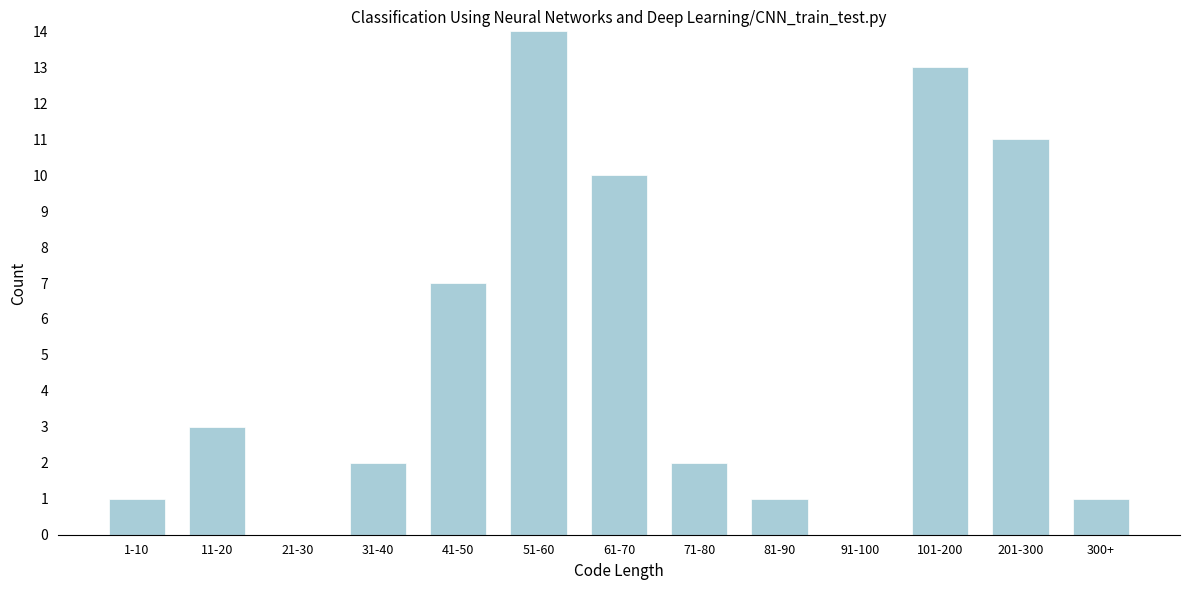

Reading left to right, list all the values displayed in this chart.

1-10=1	11-20=3	21-30=0	31-40=2	41-50=7	51-60=14	61-70=10	71-80=2	81-90=1	91-100=0	101-200=13	201-300=11	300+=1